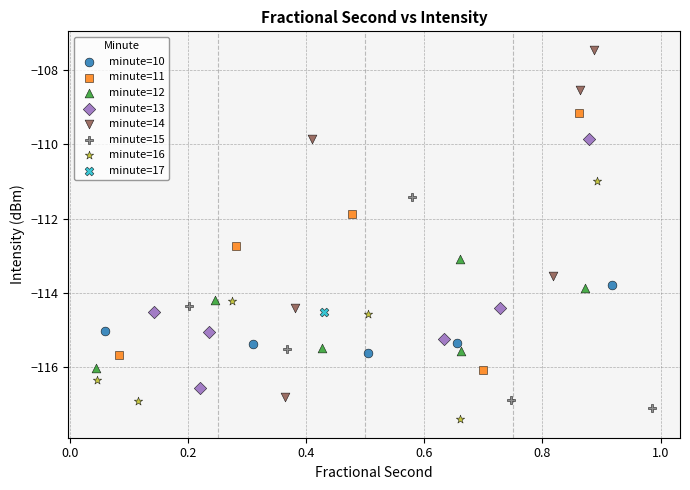

What are all the series names shown in the legend?

minute=10, minute=11, minute=12, minute=13, minute=14, minute=15, minute=16, minute=17